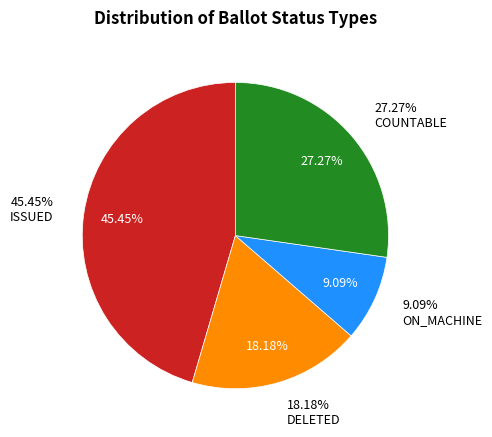

Is ON_MACHINE the majority of the pie?

No